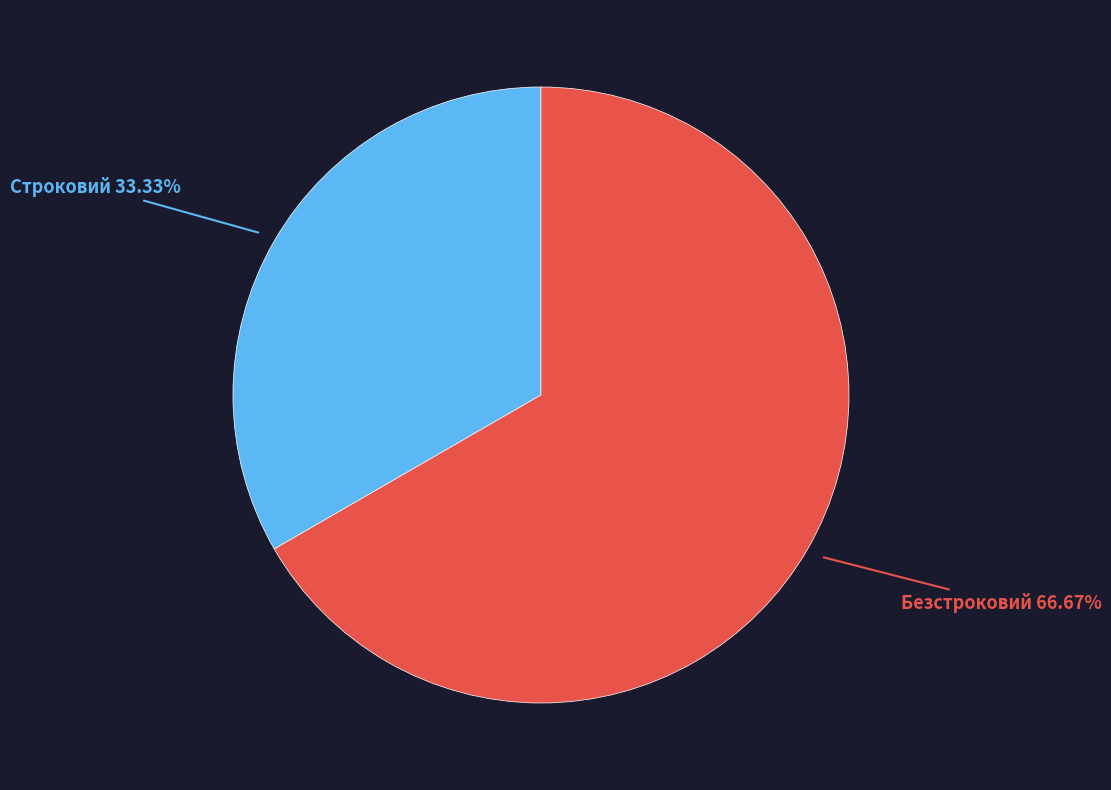

Does any single category account for the majority?

Yes